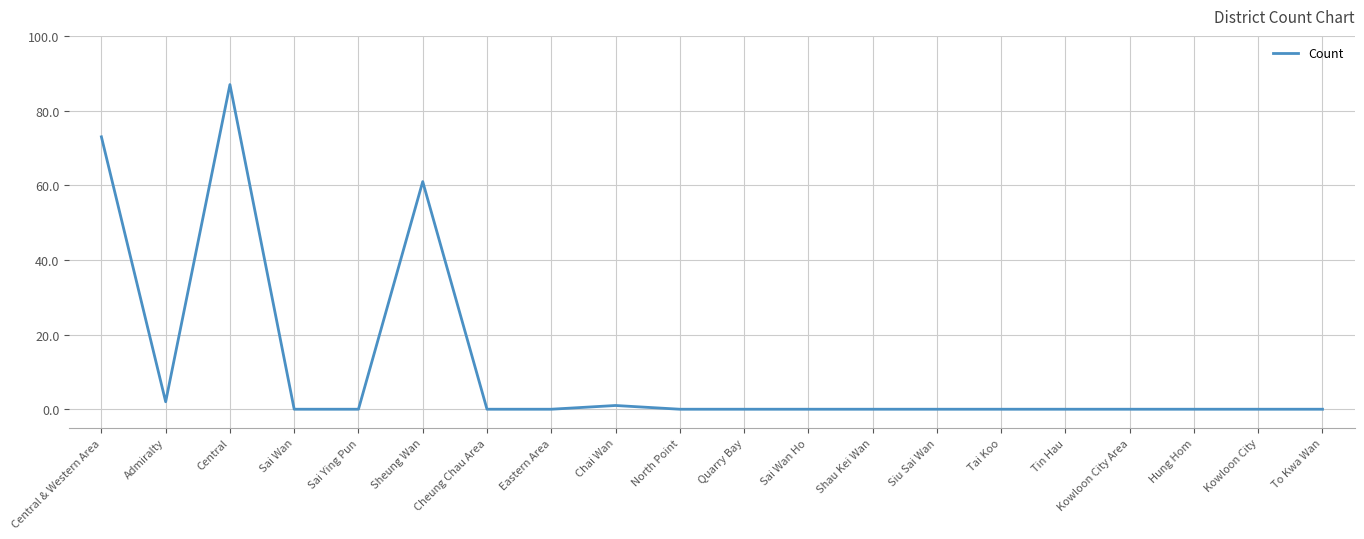

Which category has the highest value across all series?

Central